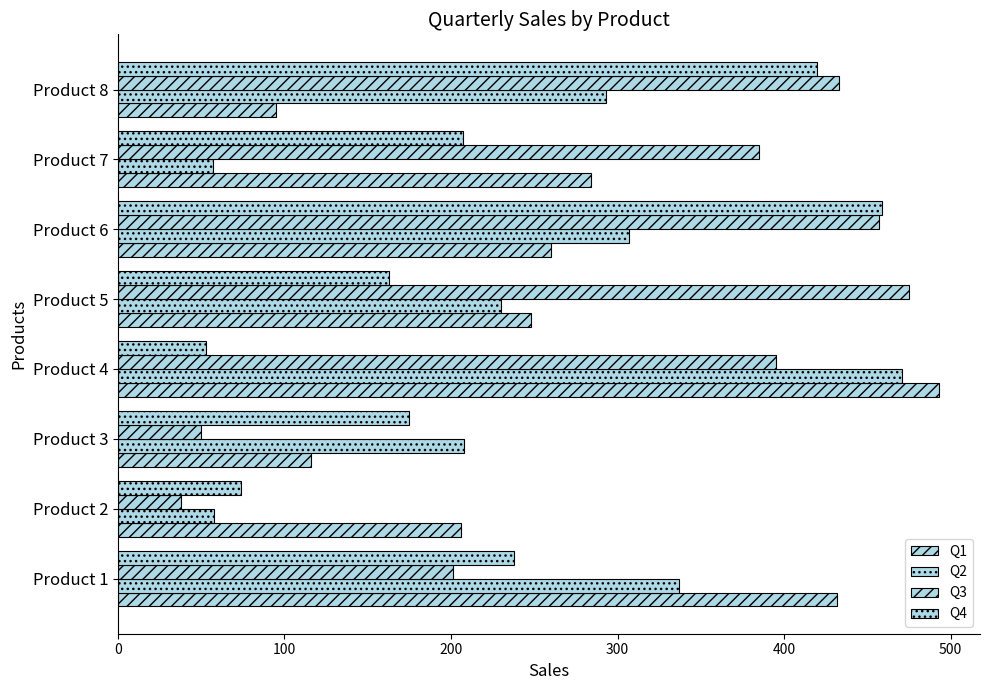

At how many categories does at least one series exceed 382?

6